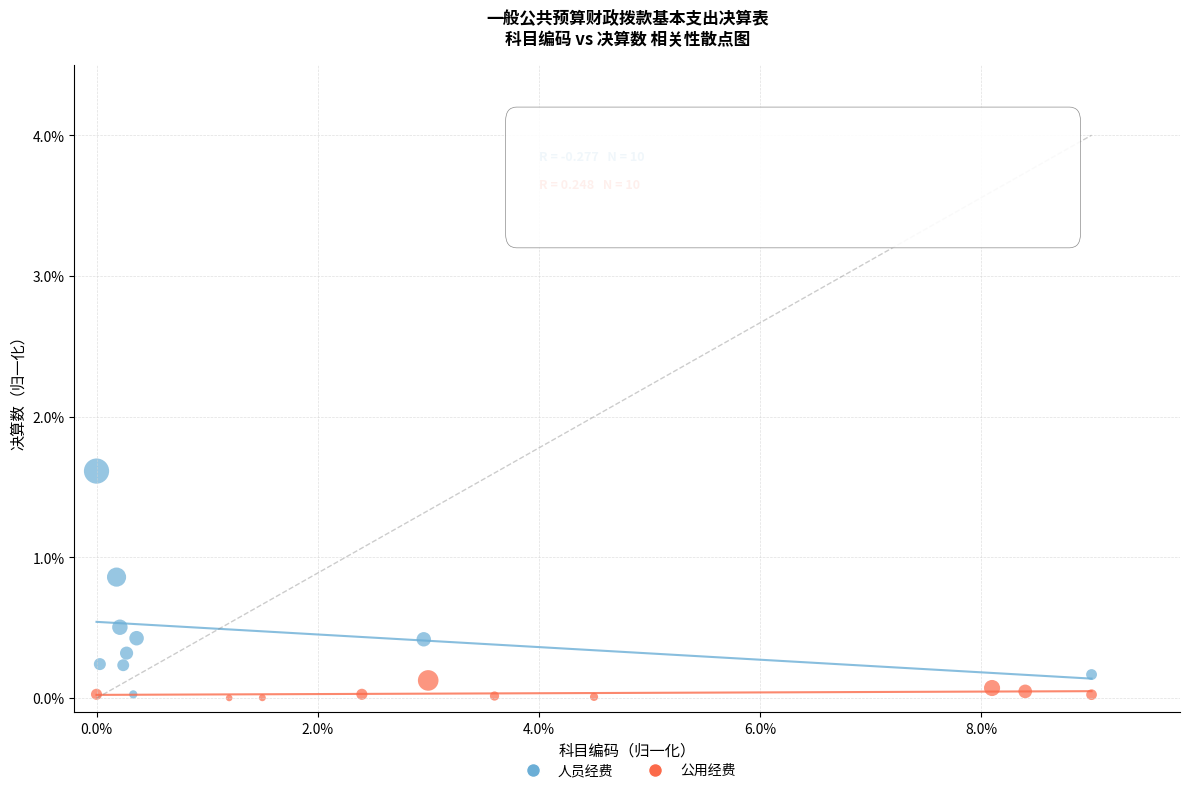

Which series has the widest spread of Y values?

人员经费